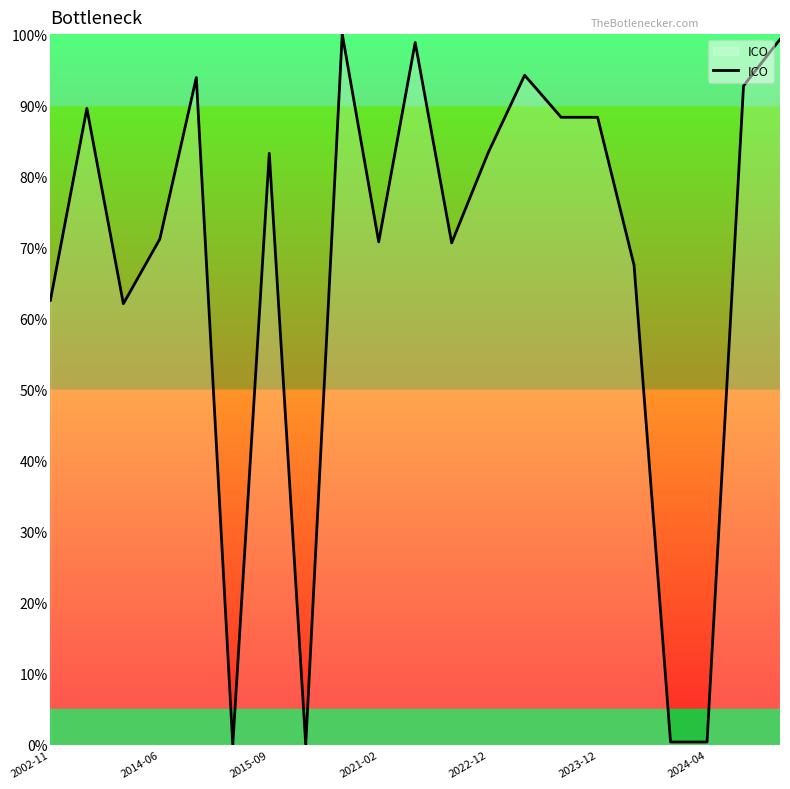

How many values exceed 83?

11